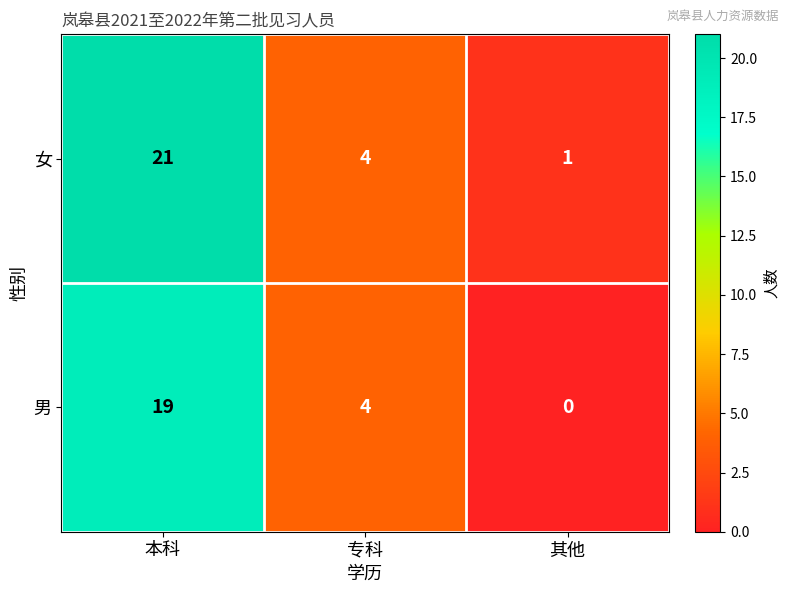

How many 男 values are between 0 and 19?

3